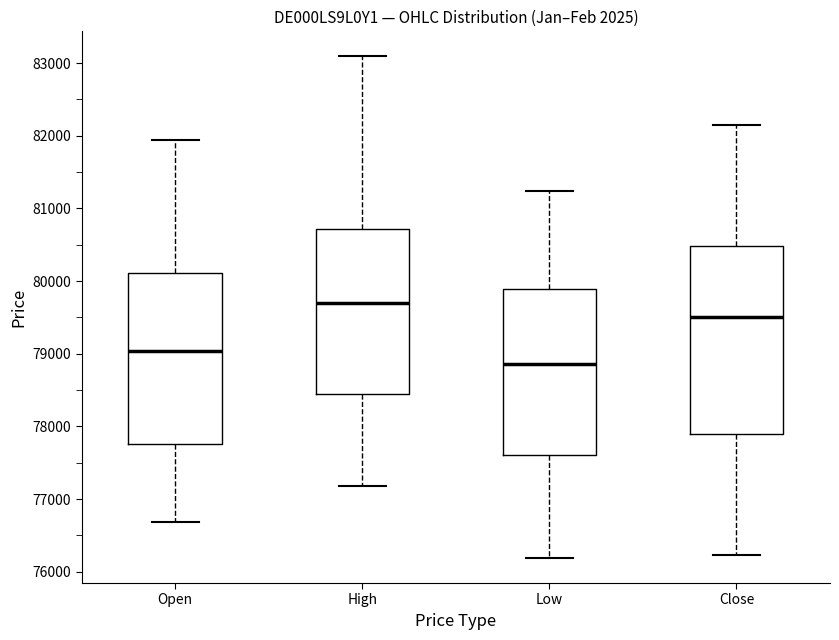

Where does the upper whisker of the box for Low end on the y-axis? The values are not printed on the chart, so give them approximately, as read against the axis.

81200